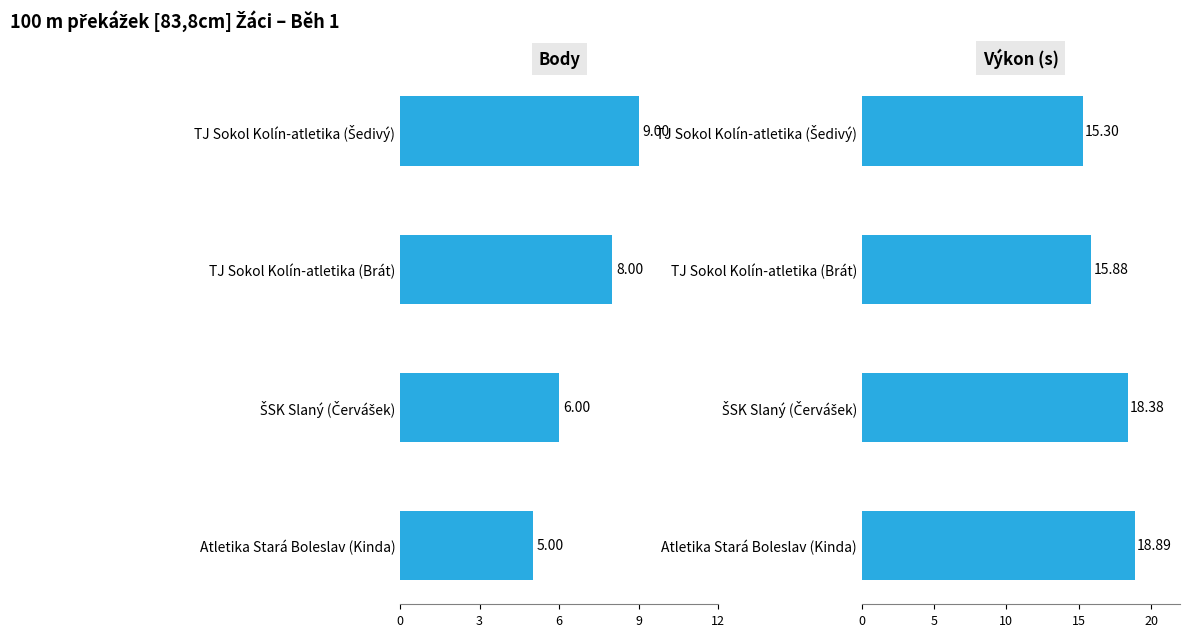

Reading left to right, extract all data points from this chart.

Body: 9.0	8.0	6.0	5.0
Výkon: 15.3	15.9	18.4	18.9